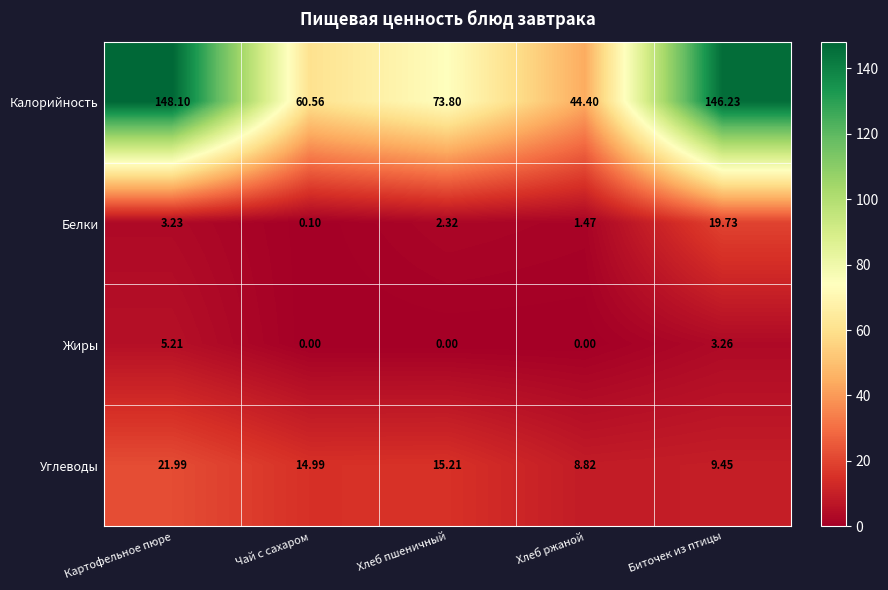

What is the difference between the highest and lowest values at Хлеб пшеничный?

73.8